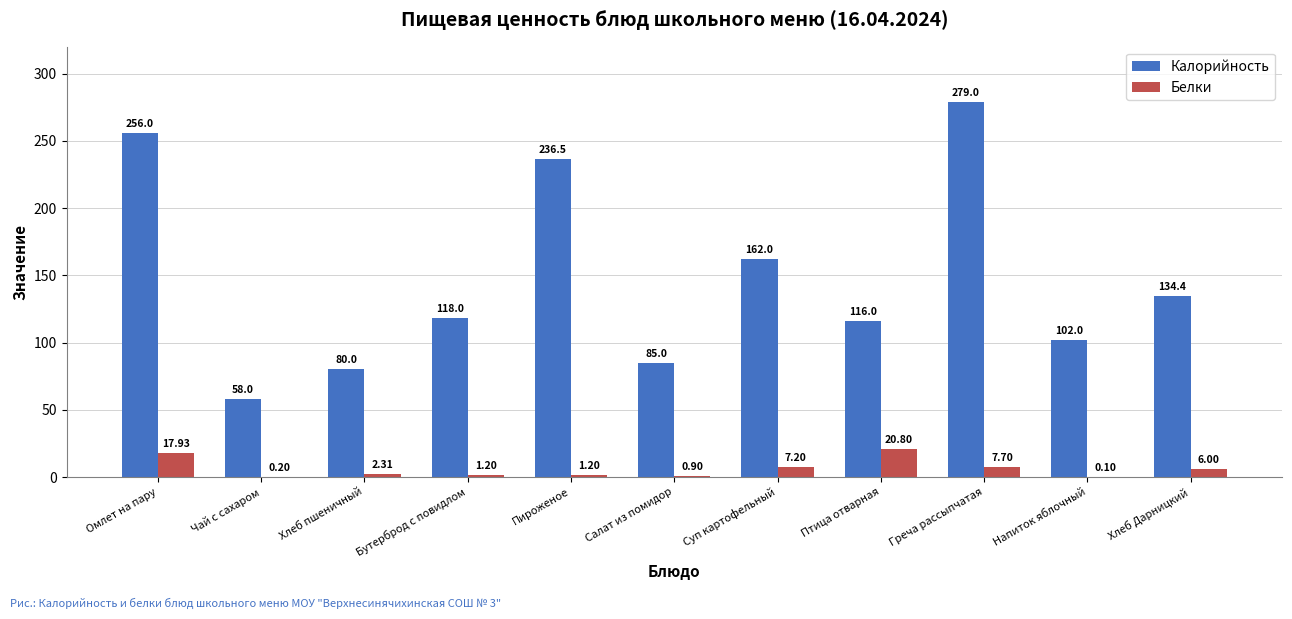

The value of Белки at Хлеб пшеничный is 2.3. True or false?

True